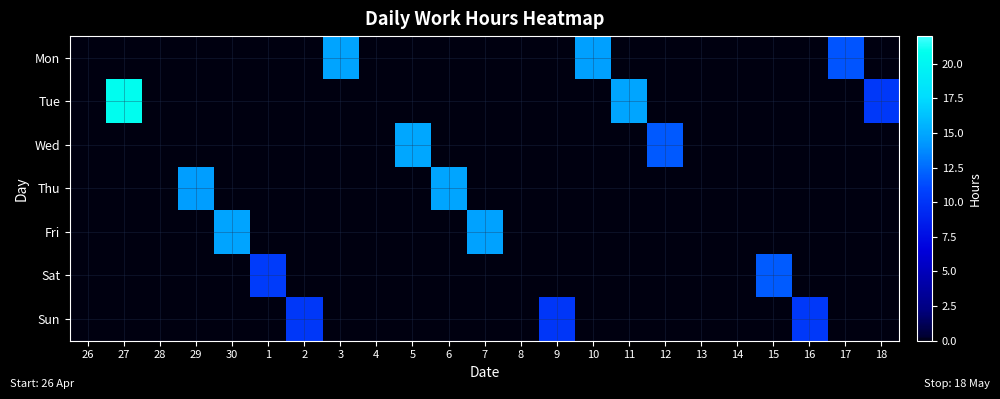

What is the greatest value displayed?

20.6